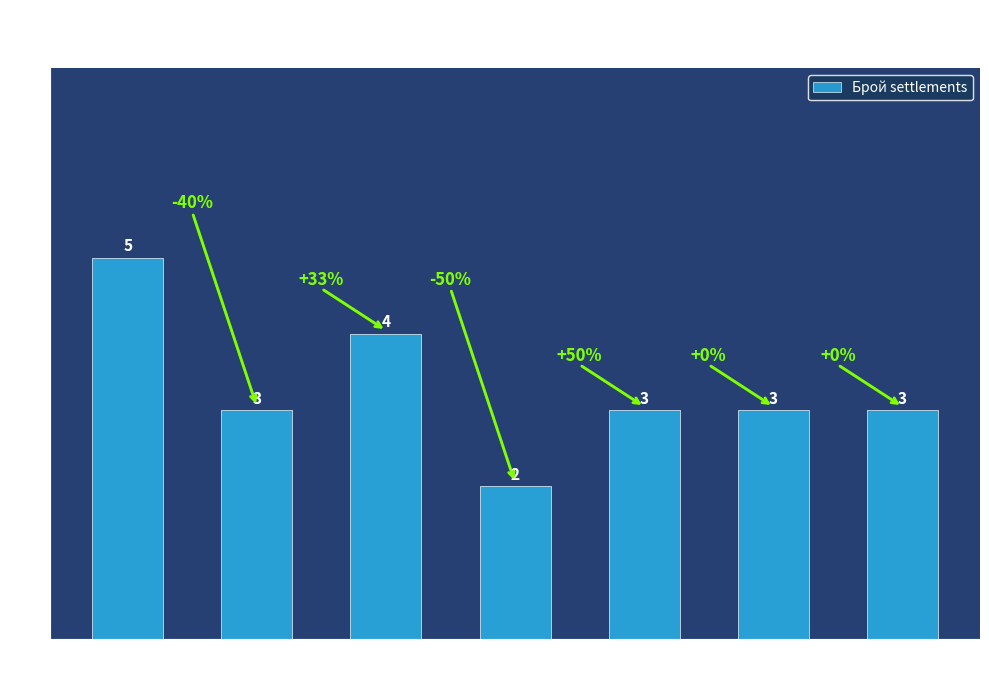

Where does the data first go above 3?

обл.
Благовград